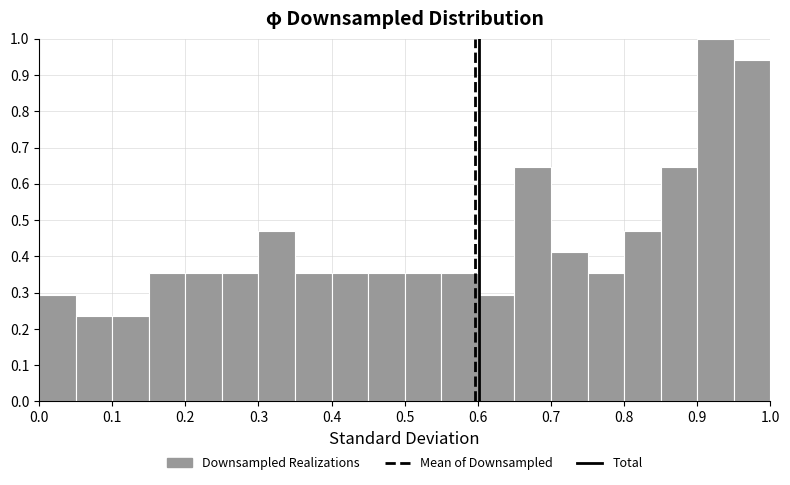

Which range on the x-axis has the tallest bar?

0.90 to 0.95